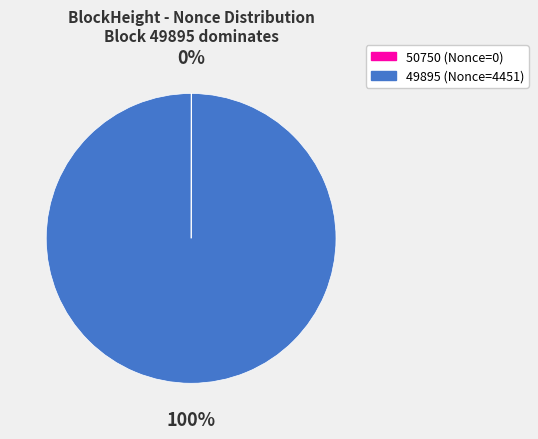

Does 49895 (Nonce=4451) account for over 50% of the chart?

Yes